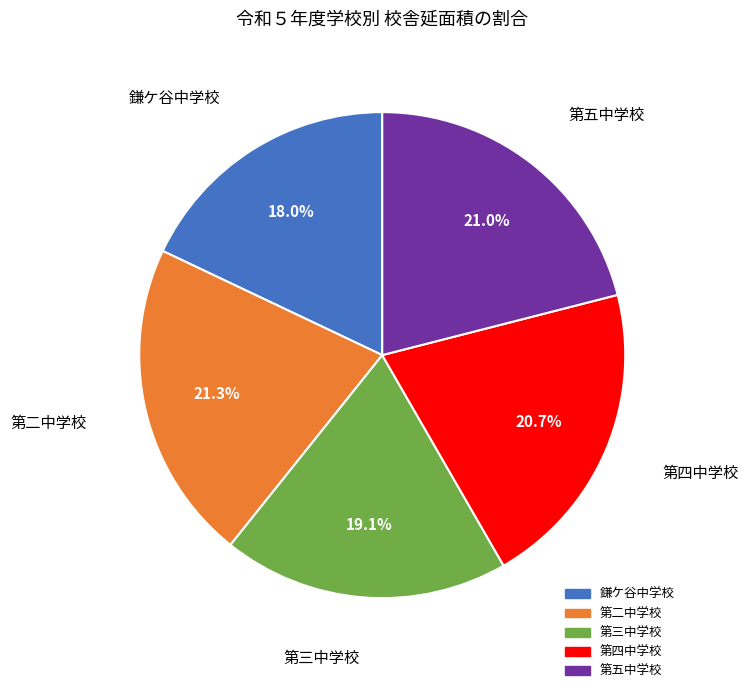

Which category has the smallest portion of the pie?

鎌ケ谷中学校